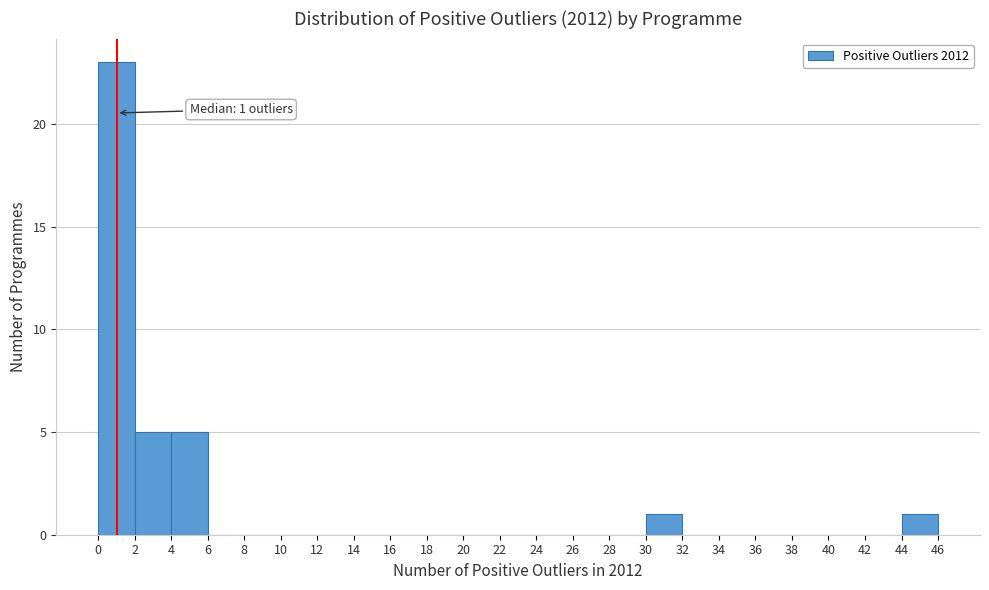

Which range on the x-axis has the tallest bar?

0 to 2